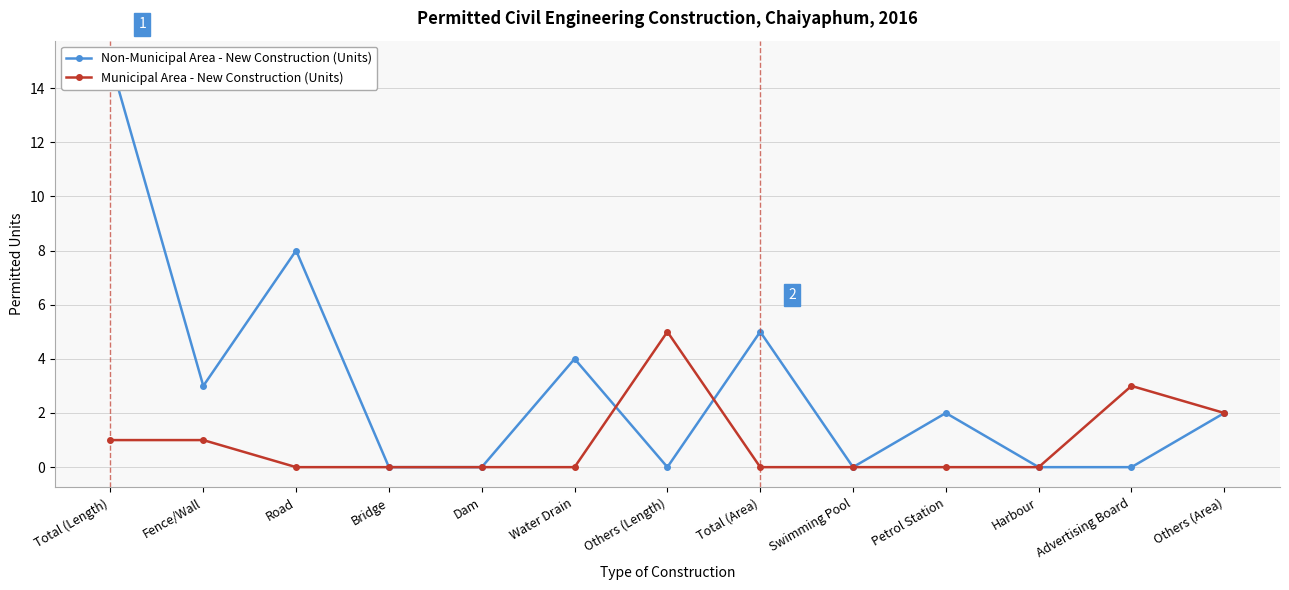

At which category does the chart reach its peak across all series?

Total (Length)